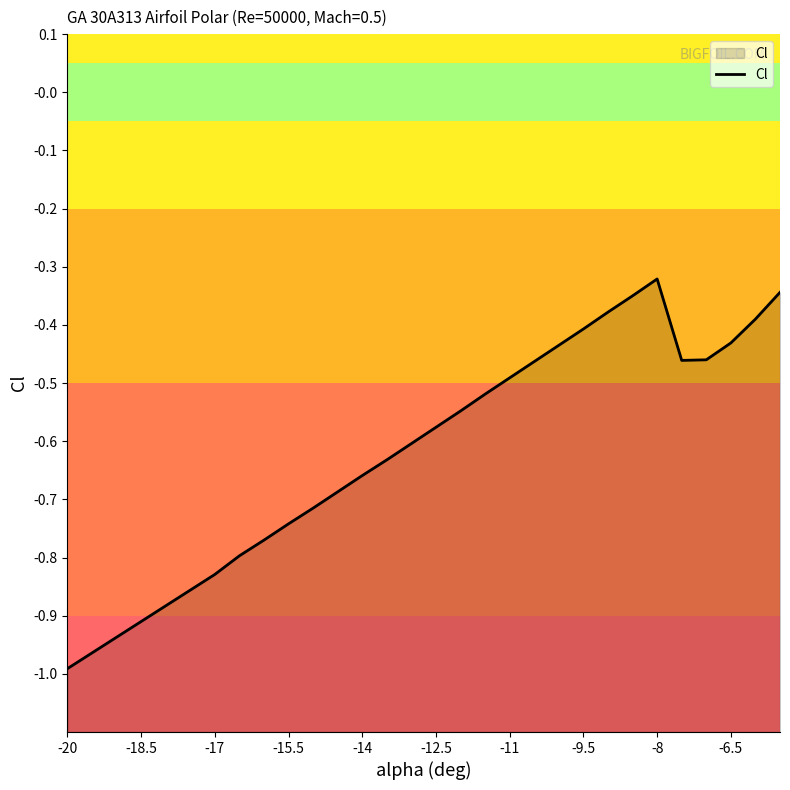

True or false: the data shows -0.5 at -11.

True